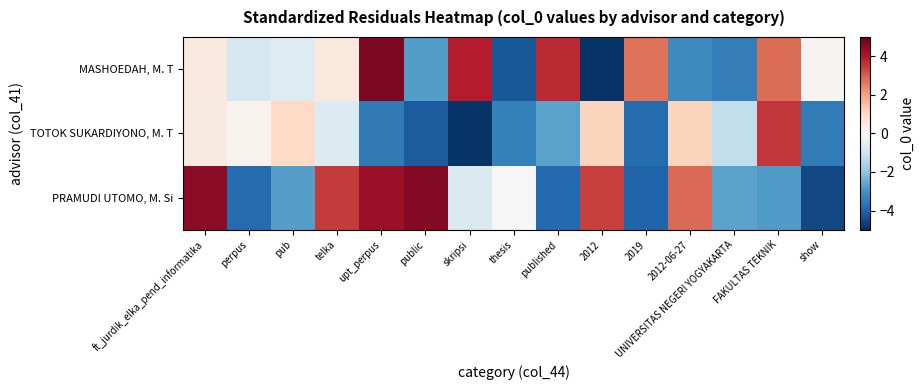

At how many categories does at least one series exceed -3?

15